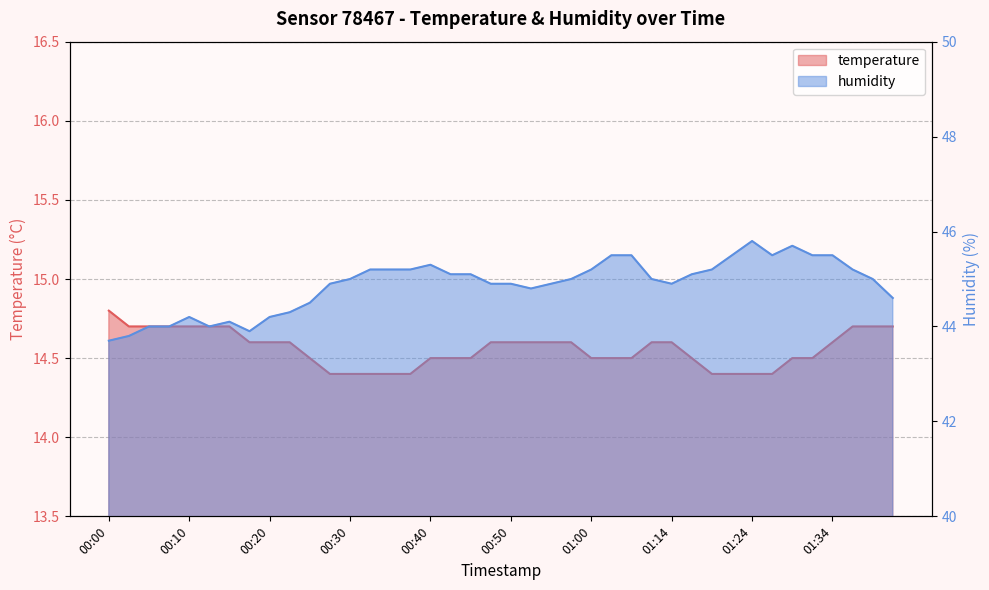

At which label does temperature reach its minimum?

00:28